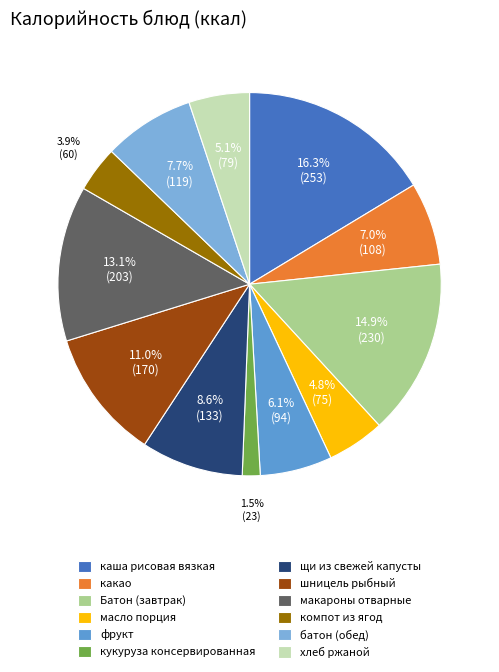

True or false: каша рисовая вязкая accounts for 16% of the total.

True